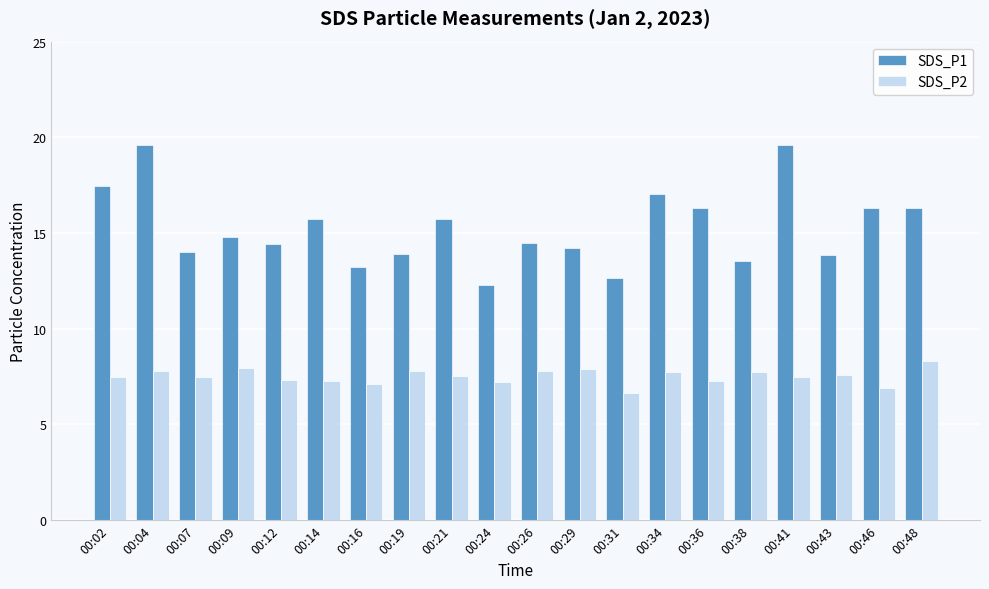

What is the approximate value of SDS_P2 at 00:38?

7.8